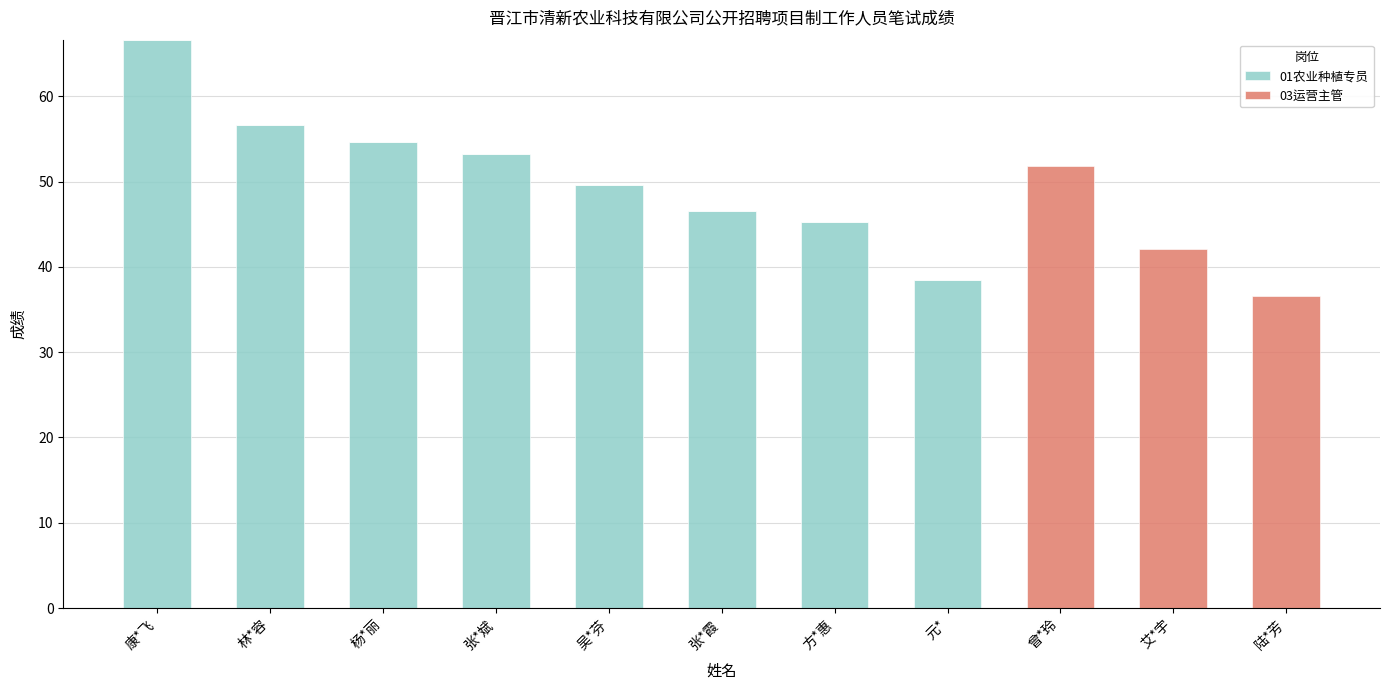

The value of 01农业种植专员 at 吴*芬 is 68.6. True or false?

False